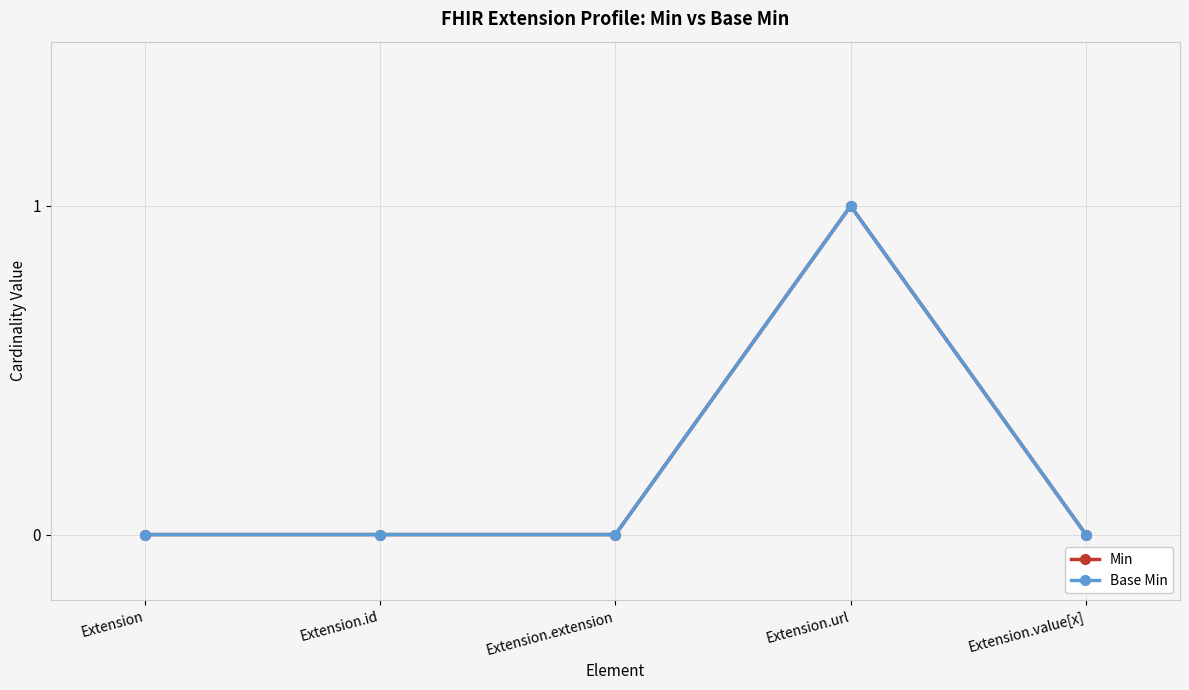

Which series has the largest range (max minus min)?

Min